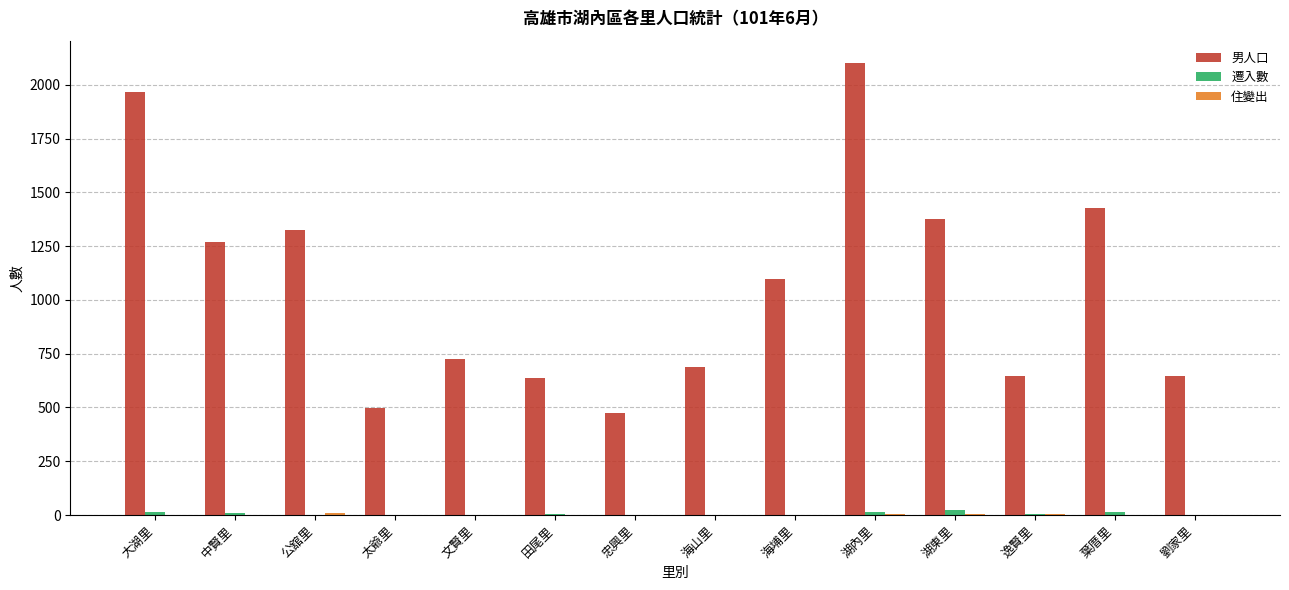

What is the highest value of the 男人口 series?

2100